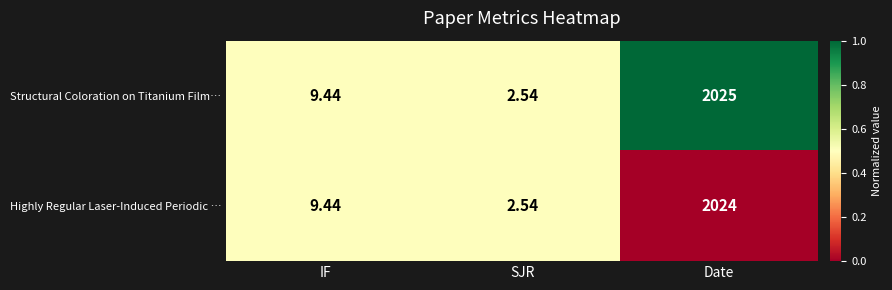

How many series are shown in this chart?

2